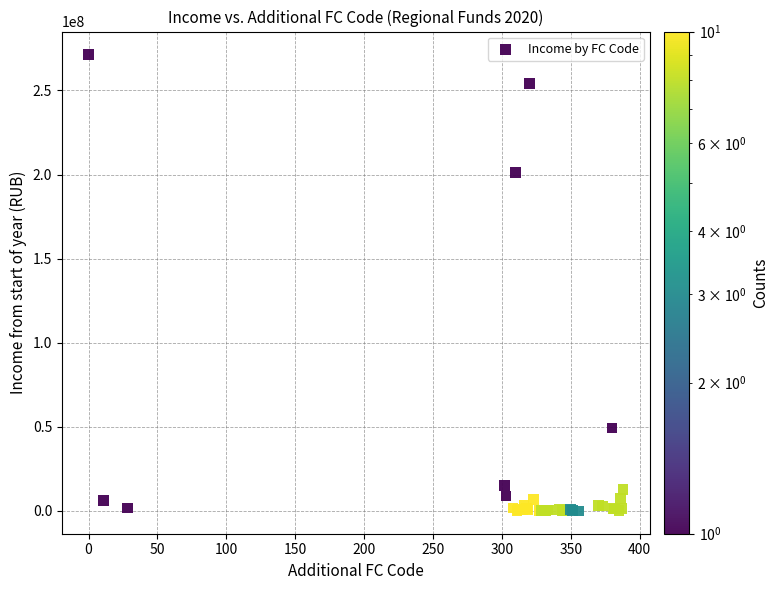

What Y value in the scatter plot is closest to 135735897?

201392900.0